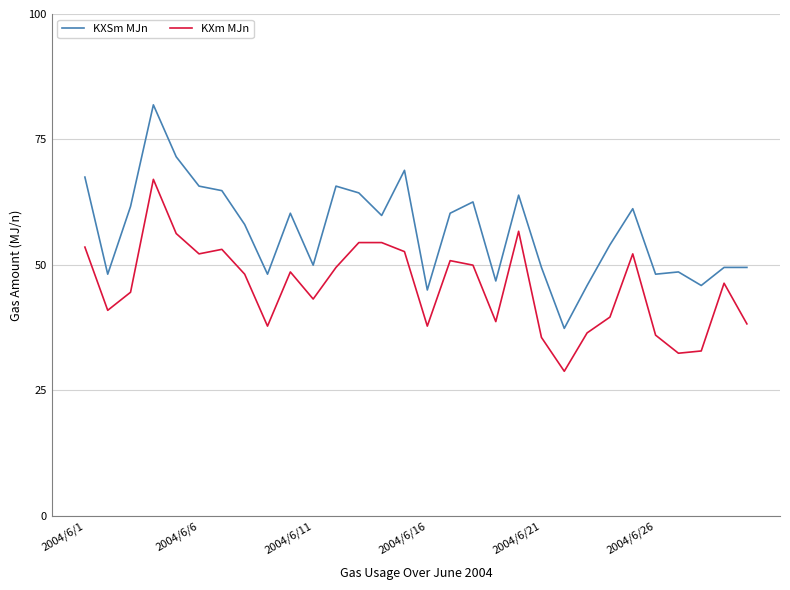

Count the number of data series in this chart.

2